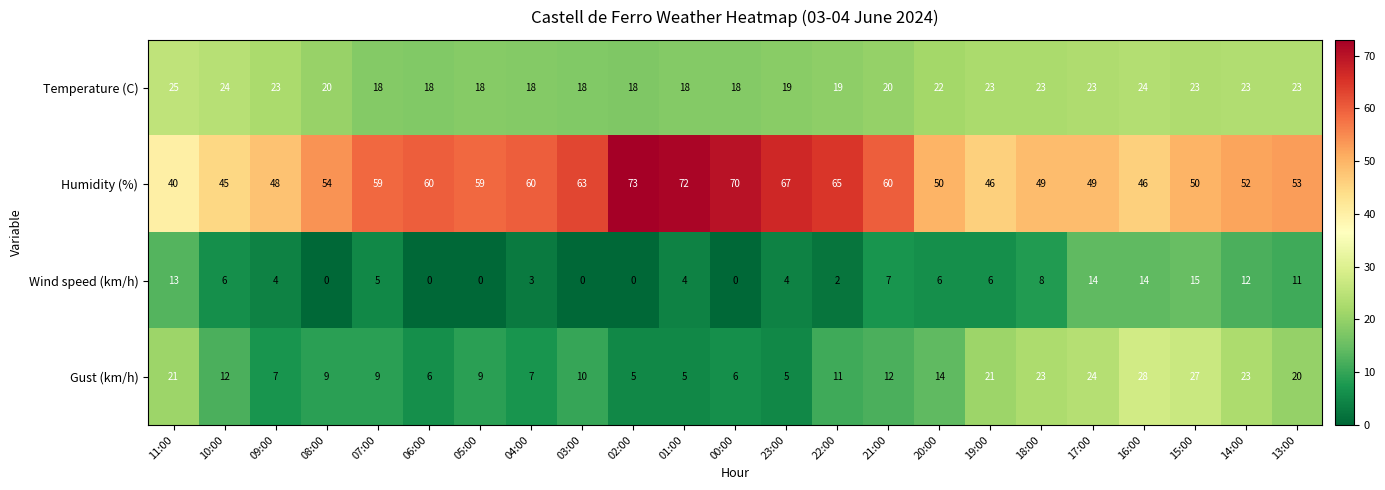

What is the average value of the Wind speed (km/h) series?

6